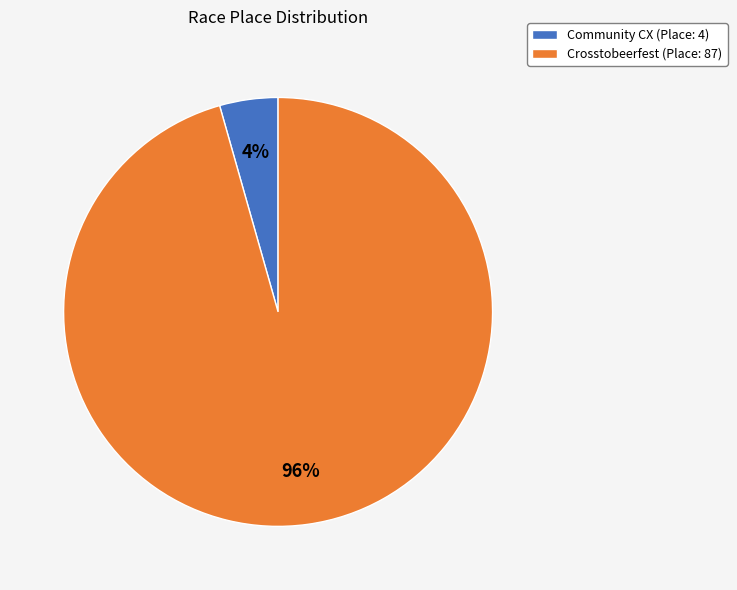

How many slices are in this pie chart?

2